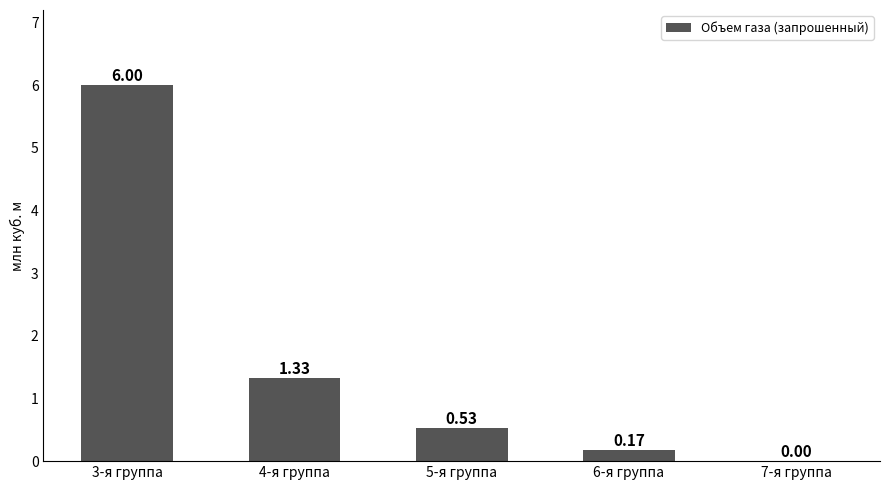

Which has a higher value, 5-я группа or 6-я группа?

5-я группа